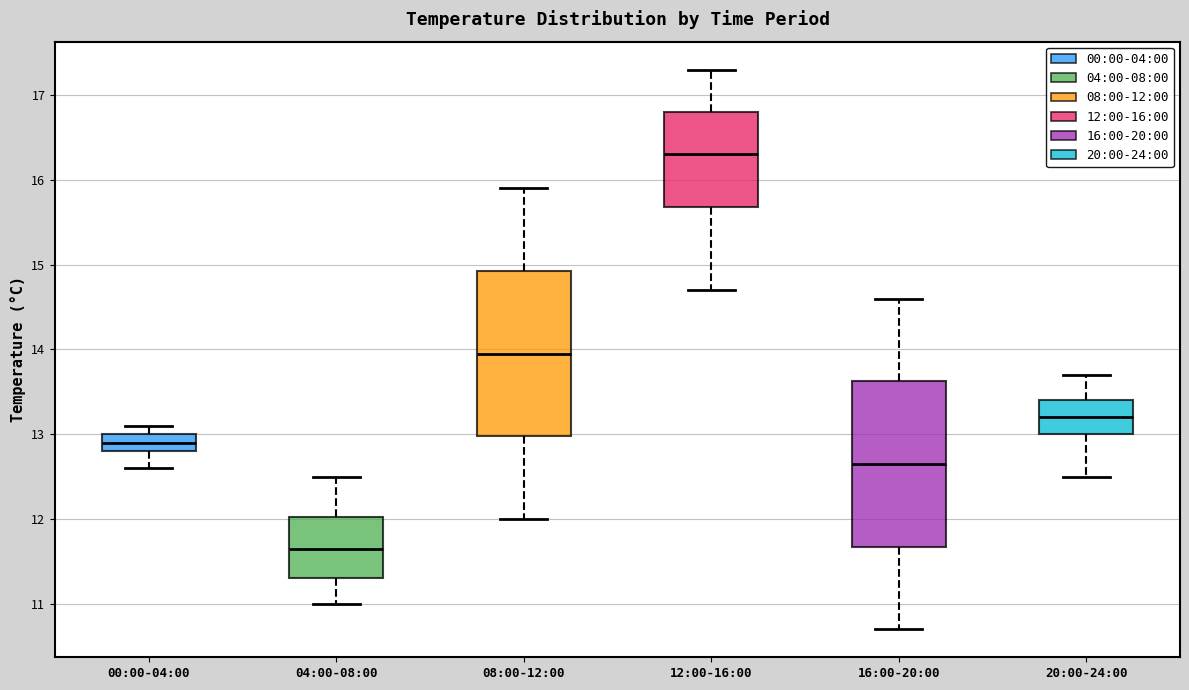

Reading left to right, read every box against the y-axis: the position of its median line, the range the box covers, and the ends of its whiskers. The values are not printed on the chart, so give them approximately, as read against the axis.

00:00-04:00: median 12.9, box 12.8 to 13.0, whiskers 12.6 to 13.1
04:00-08:00: median 11.7, box 11.3 to 12.0, whiskers 11.0 to 12.5
08:00-12:00: median 14.0, box 13.0 to 14.9, whiskers 12.0 to 15.9
12:00-16:00: median 16.3, box 15.7 to 16.8, whiskers 14.7 to 17.3
16:00-20:00: median 12.7, box 11.7 to 13.6, whiskers 10.7 to 14.6
20:00-24:00: median 13.2, box 13.0 to 13.4, whiskers 12.5 to 13.7